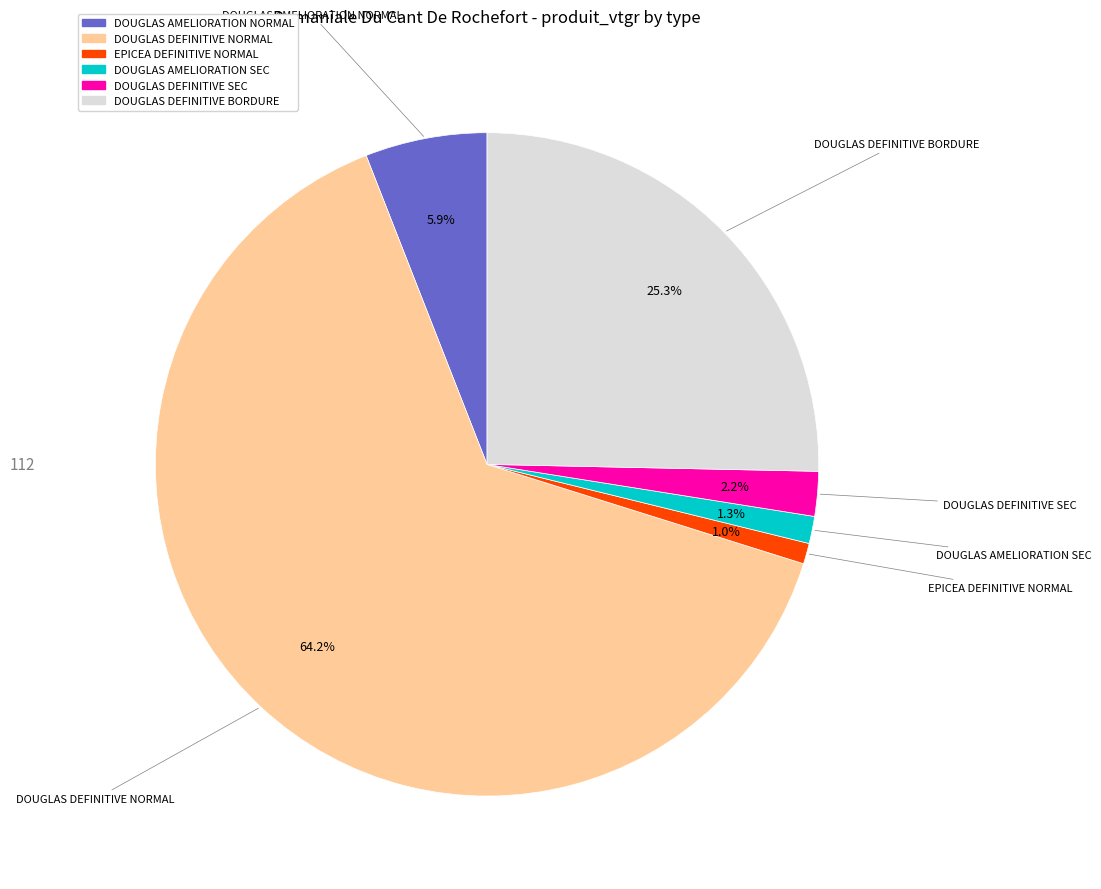

How many slices are in this pie chart?

6